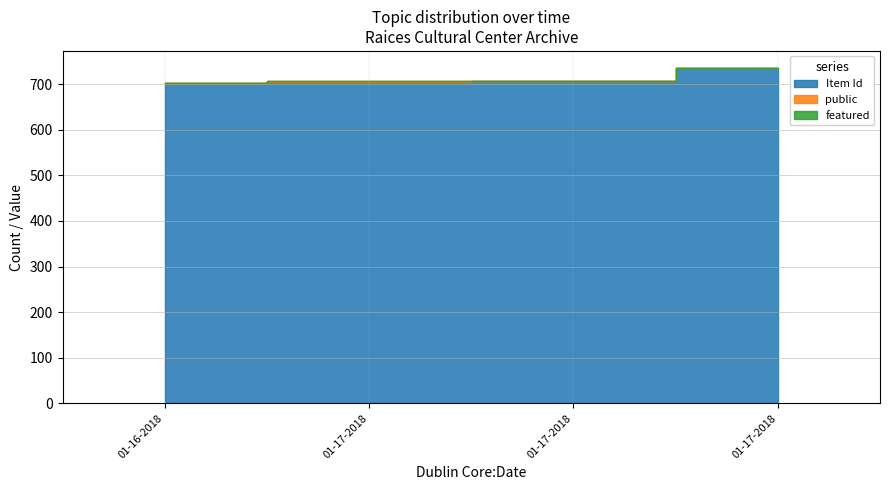

Which series changed the most between 01-16-2018 and 01-17-2018?

Item Id